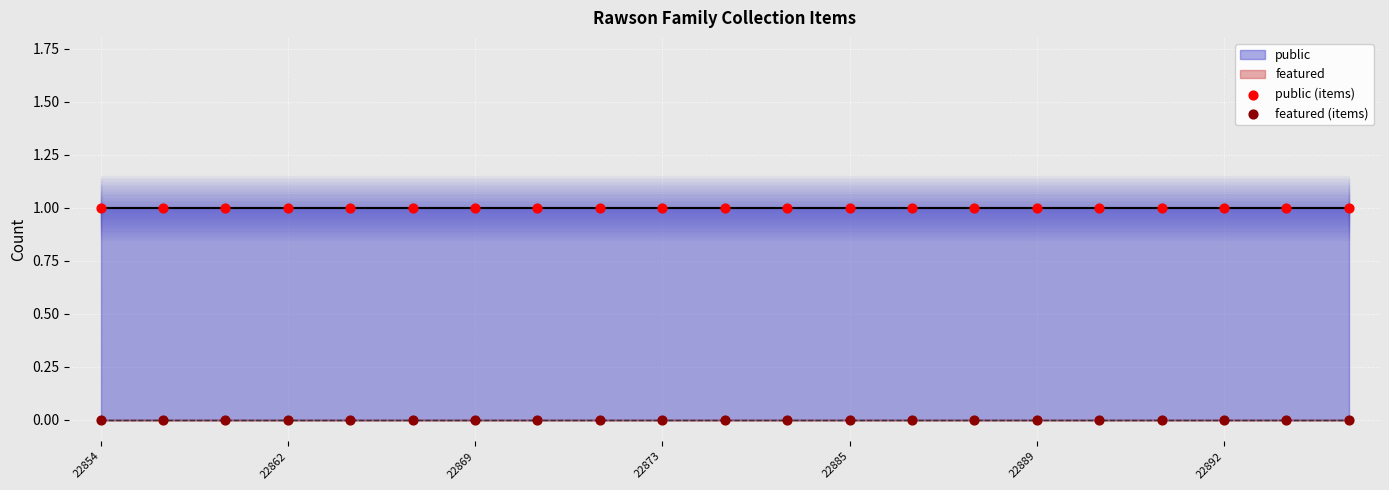

Which series contains the lowest Y value?

featured (items)